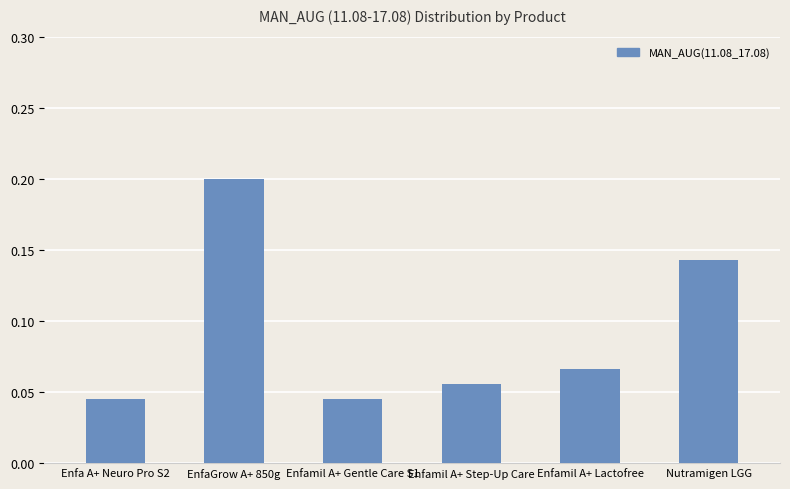

Count the values in the range 0 to 1.

6